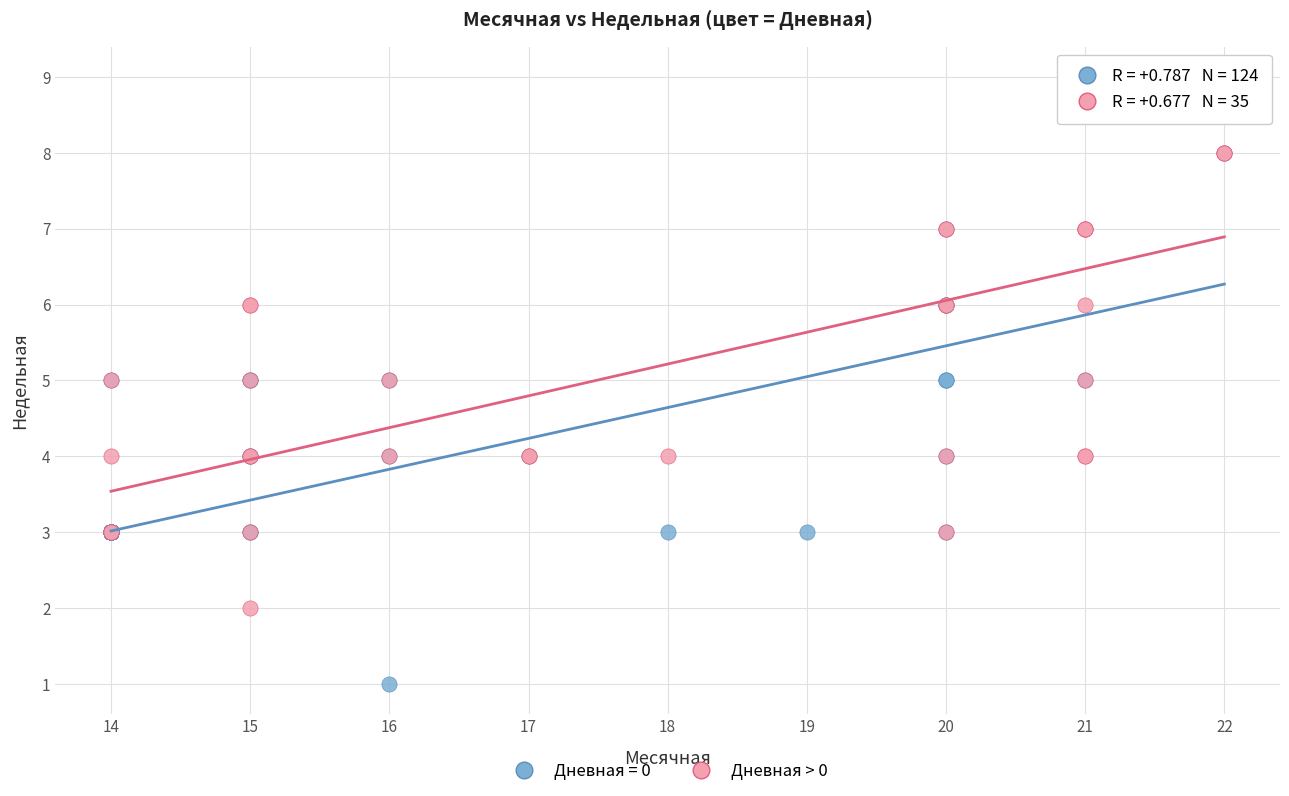

Which series contains the lowest Y value?

Дневная = 0